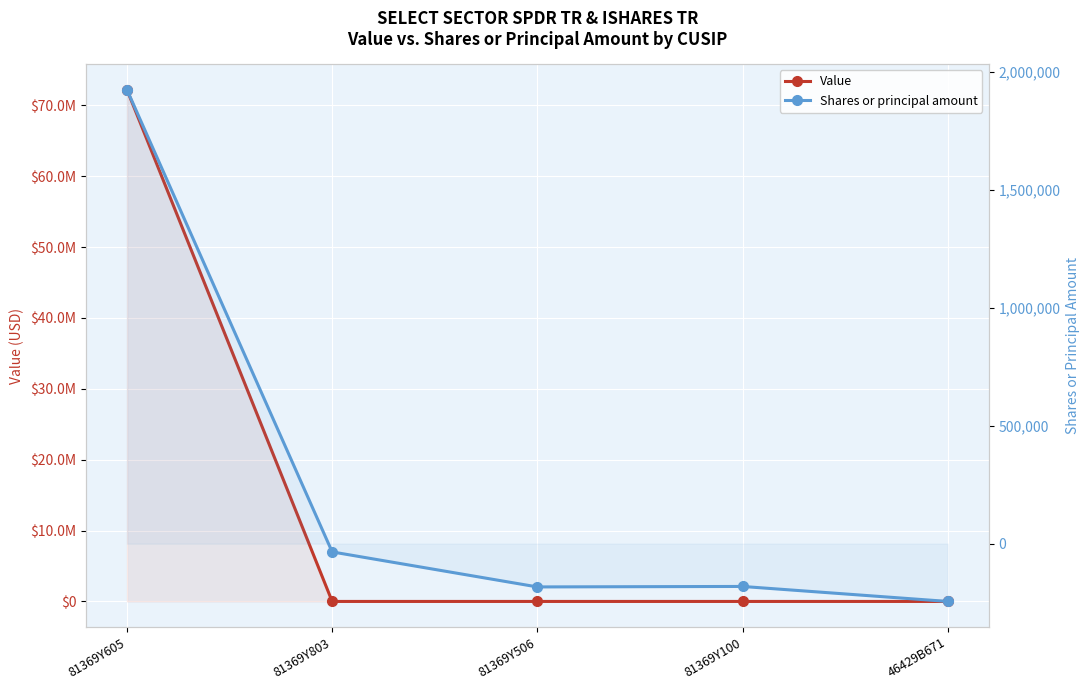

How many positive values does the Shares or principal amount series have?

1